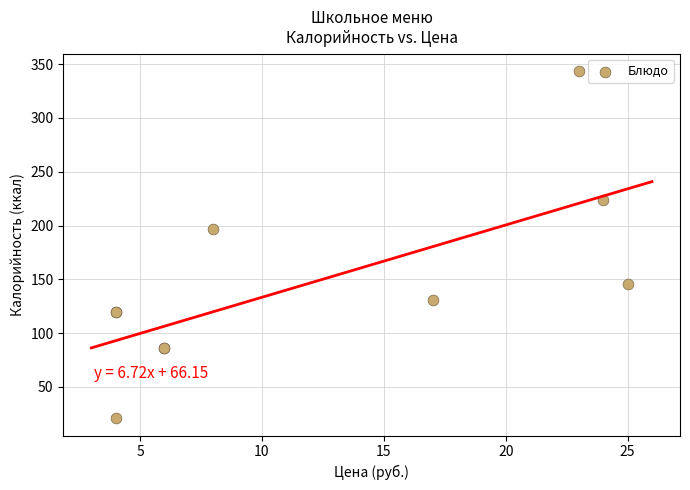

What Y value in the scatter plot is closest to 182?

197.0